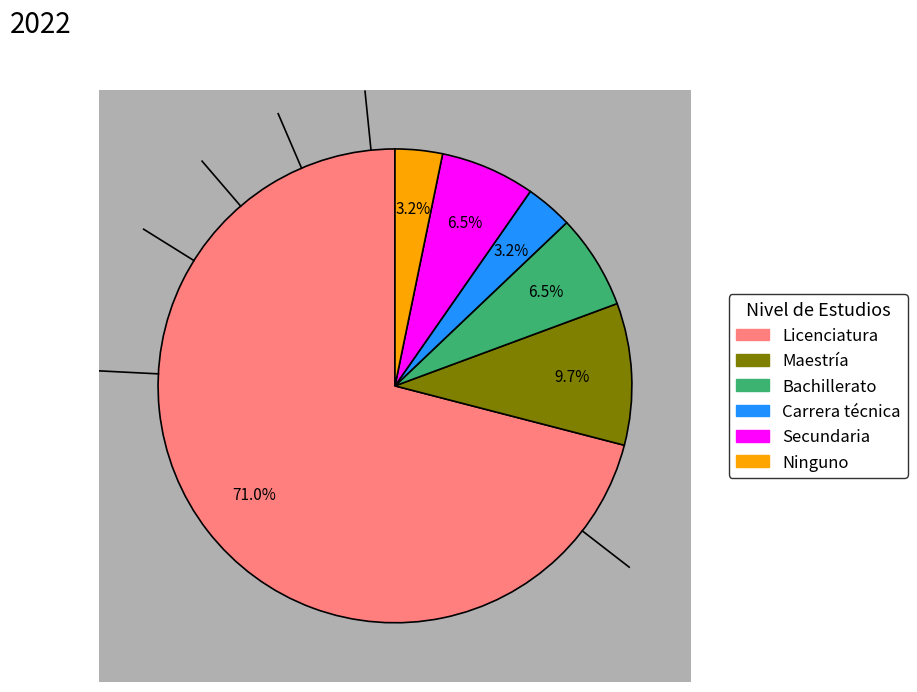

Is Licenciatura the majority of the pie?

Yes